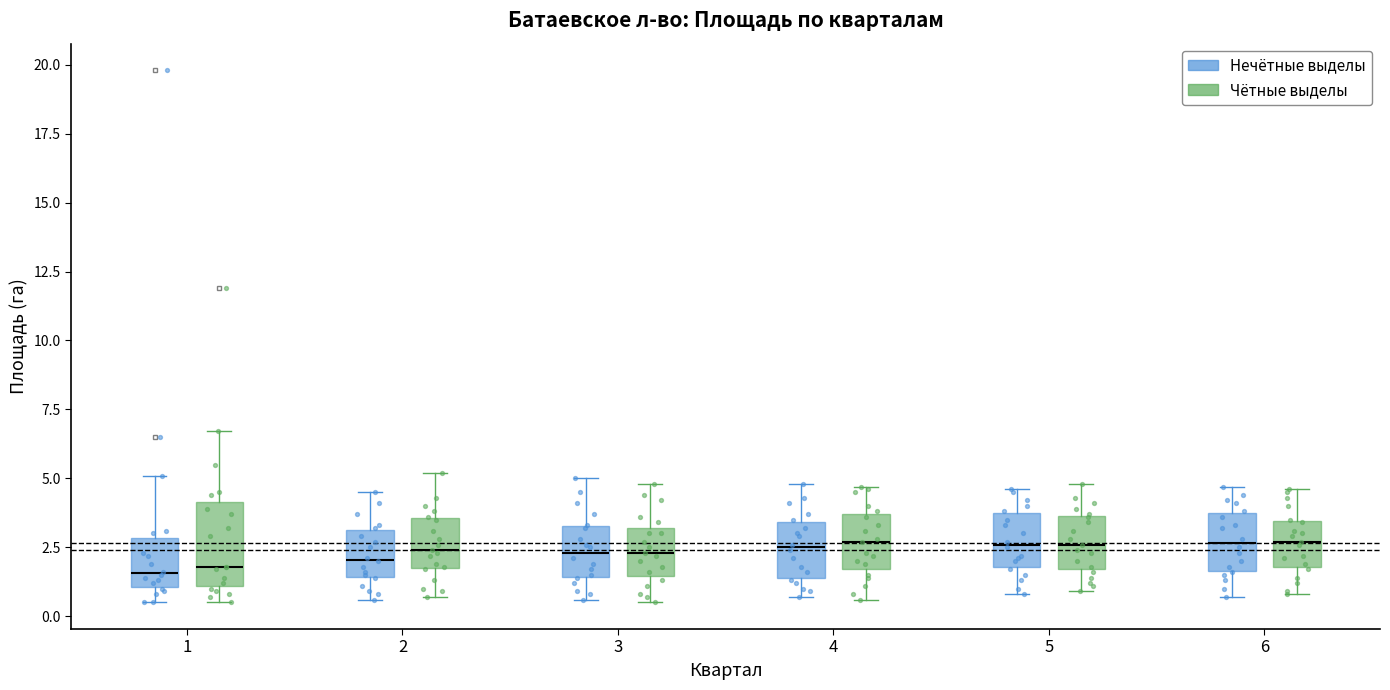

Where does the median line of the box for 5 (Нечётные выделы) sit on the y-axis? The values are not printed on the chart, so give them approximately, as read against the axis.

2.5